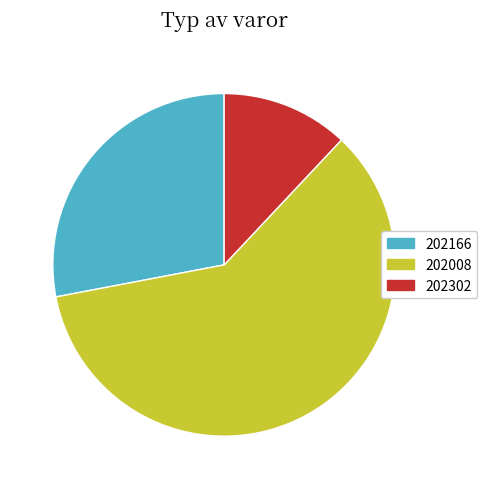

Which category accounts for the majority?

202008